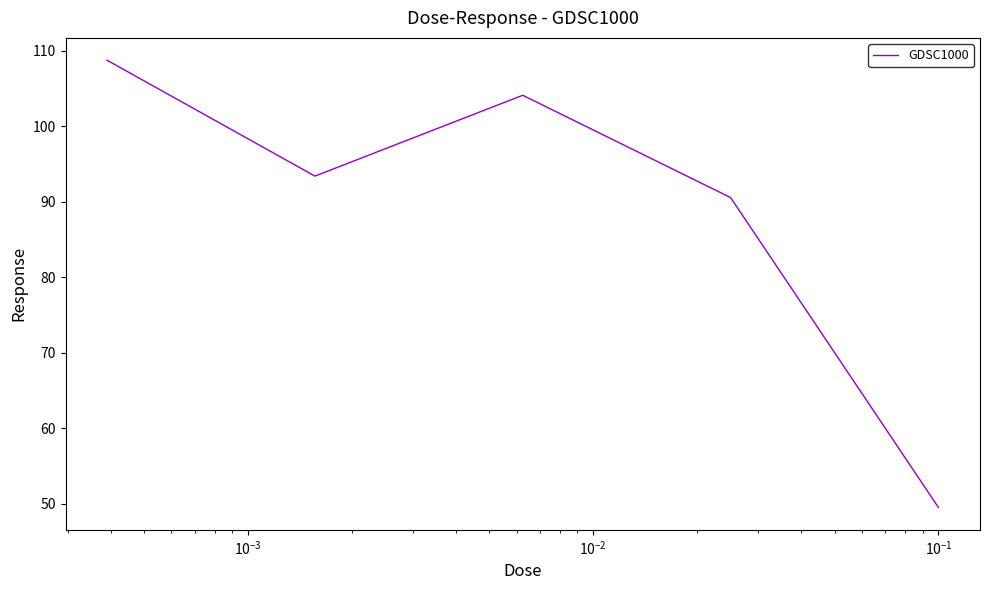

What is the sum of all values?

446.3